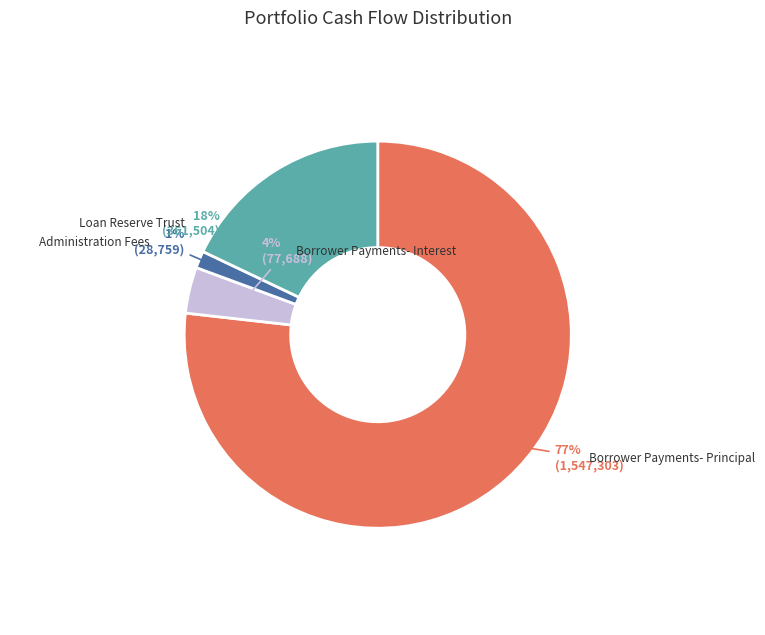

To the nearest percent, what is the difference between the largest and smallest slice percentages?

75%